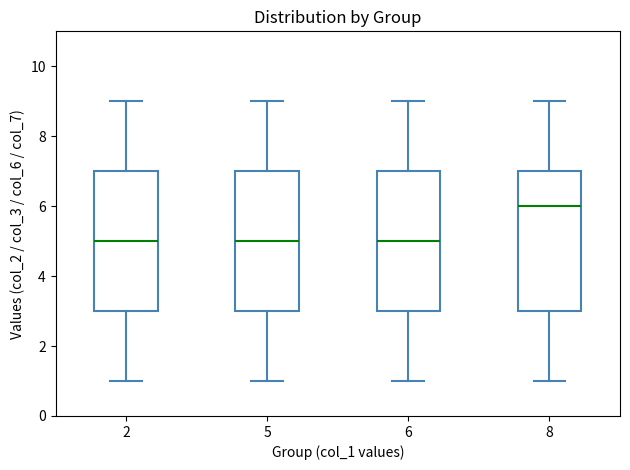

Reading left to right, transcribe this box plot: for each box, give where its median line is, the range the box spans, and where its two whiskers end, as read against the y-axis. The values are not printed on the chart, so give them approximately, as read against the axis.

2: median 5, box 3 to 7, whiskers 1 to 9
5: median 5, box 3 to 7, whiskers 1 to 9
6: median 5, box 3 to 7, whiskers 1 to 9
8: median 6, box 3 to 7, whiskers 1 to 9